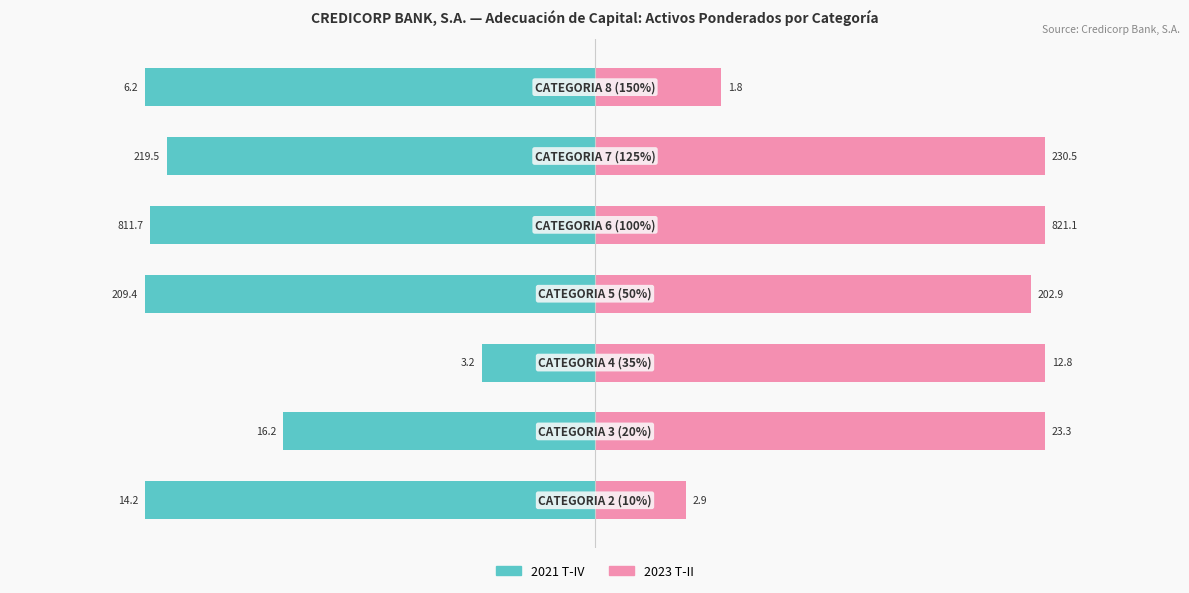

Which series has the largest total across all categories?

2023 T-II